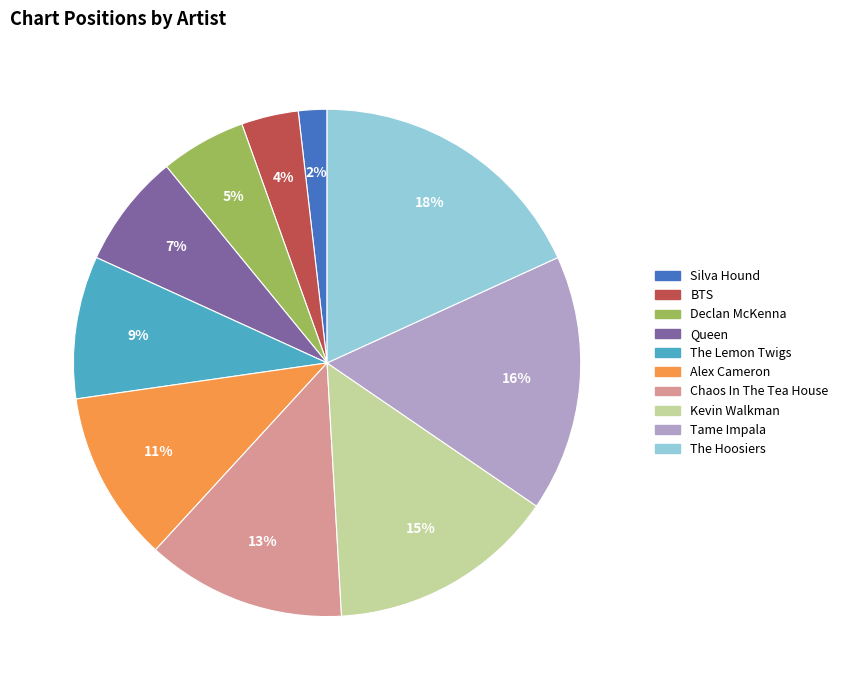

To the nearest percent, what is the average slice percentage?

10%